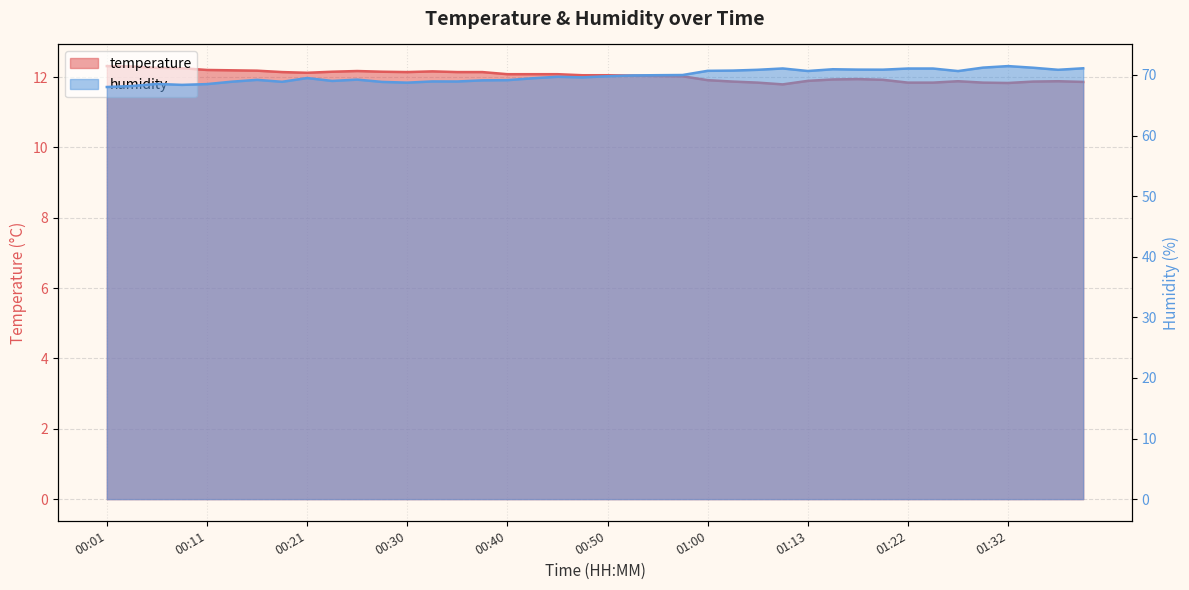

List the series in order of their overall mean, lowest first.

temperature, humidity